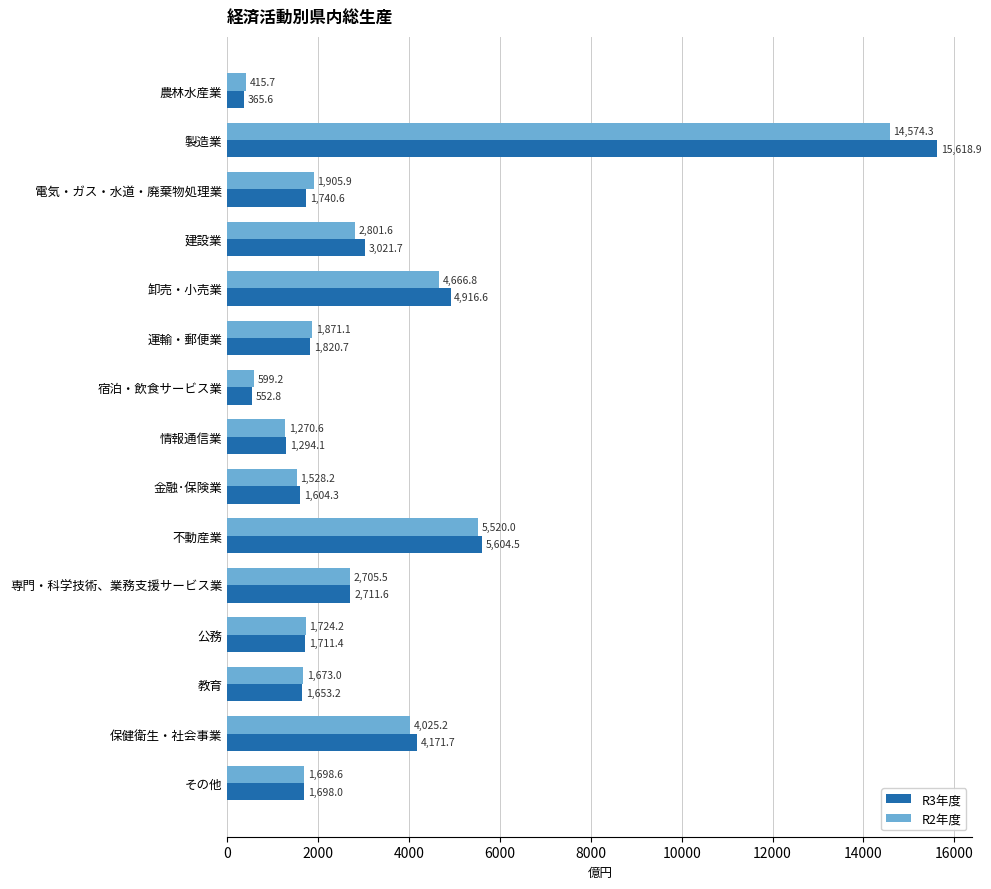

At which category is the sum across all series the highest?

製造業